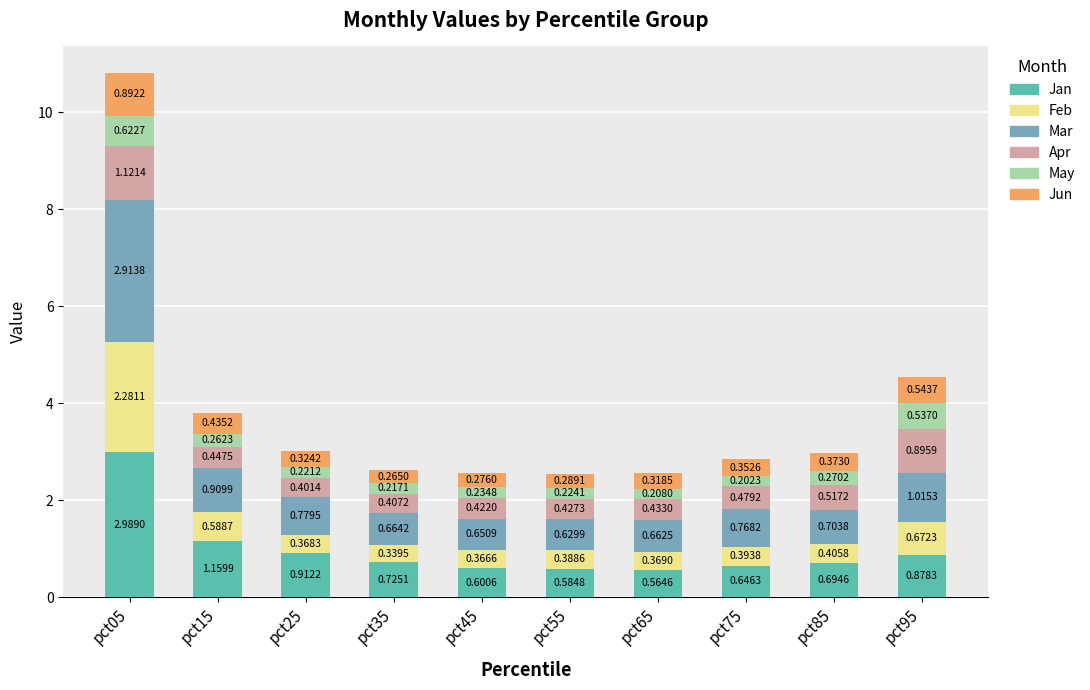

Count the number of data series in this chart.

6